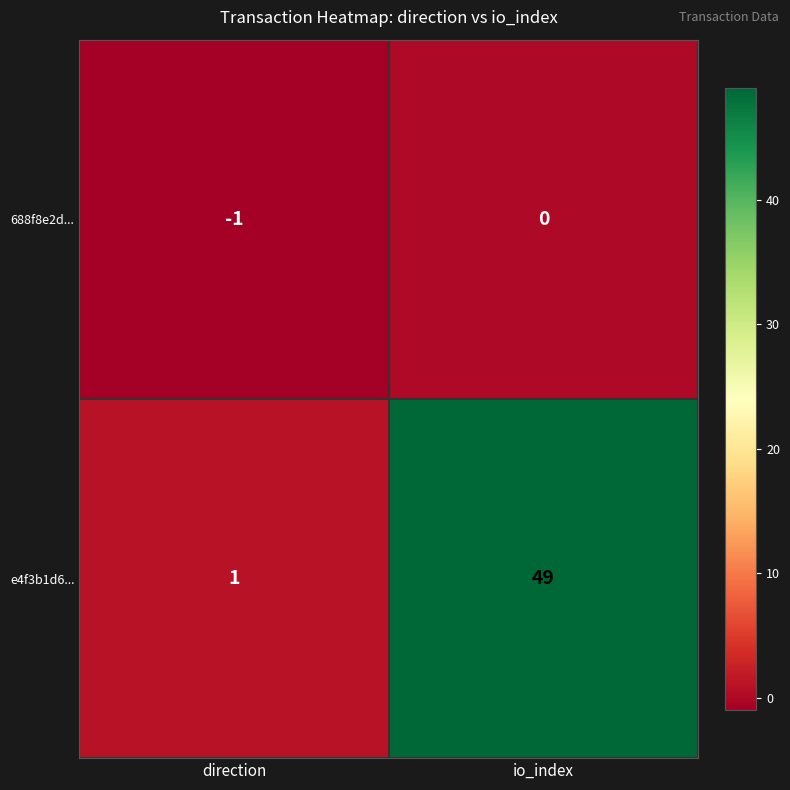

Which series has the largest range (max minus min)?

e4f3b1d6...